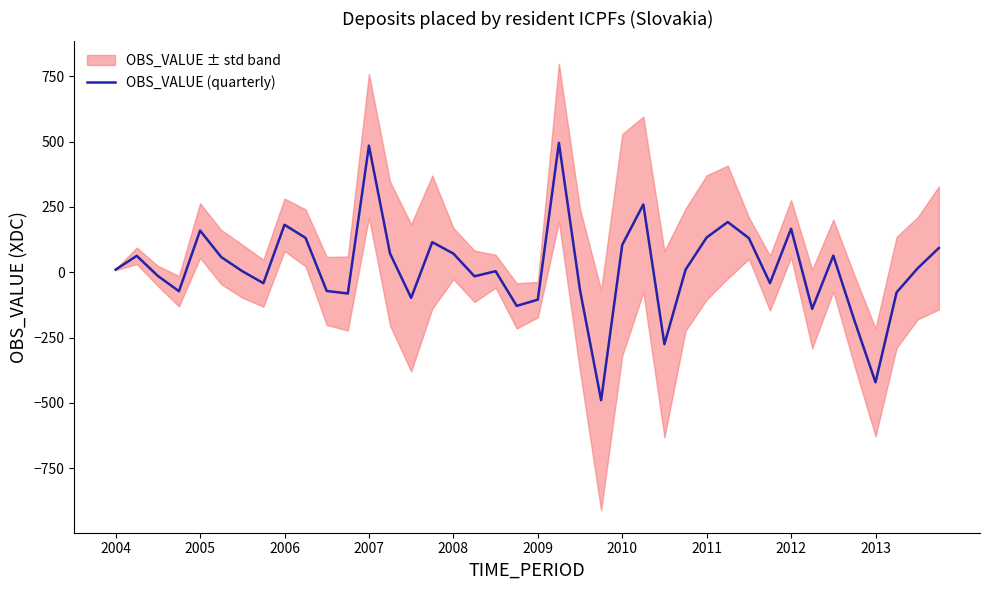

How many values are above zero?

23